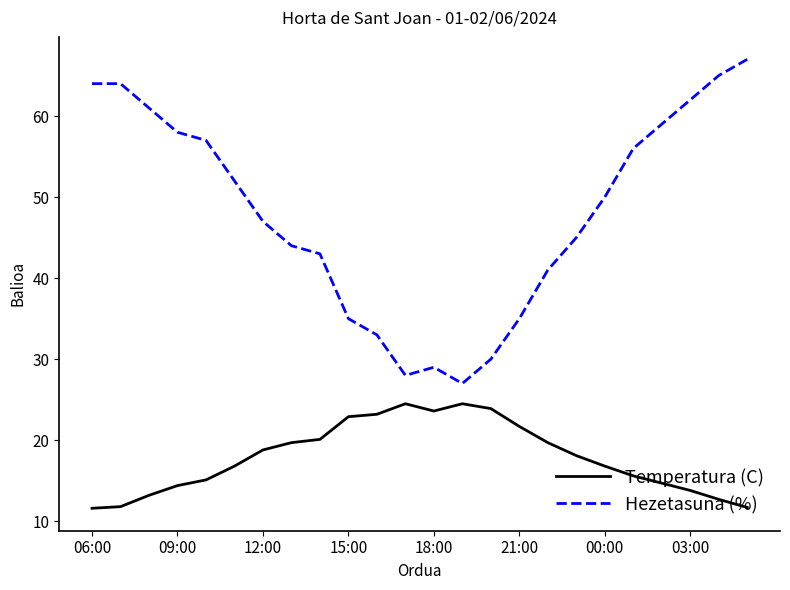

Which series has the largest range (max minus min)?

Hezetasuna (%)